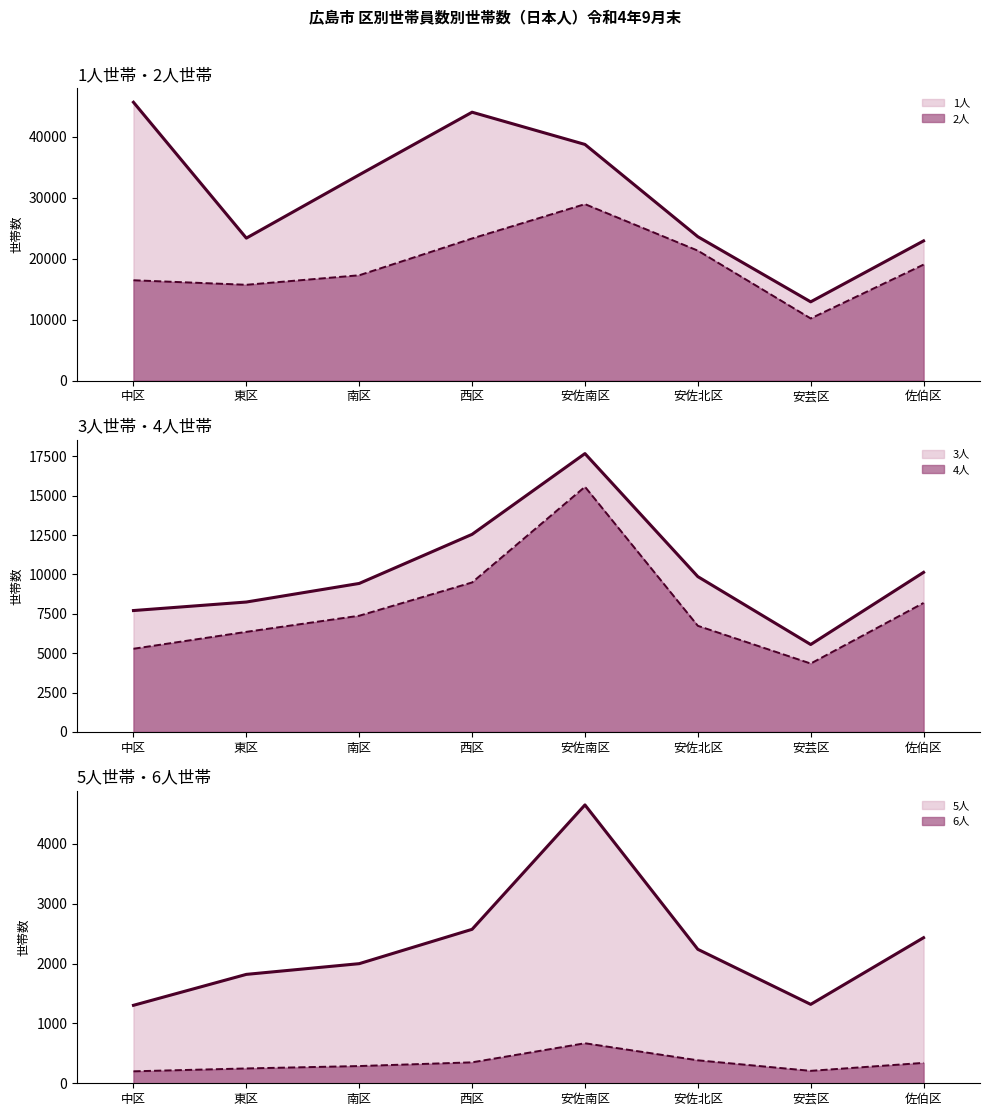

What is the label of the 8th point from the left?

佐伯区